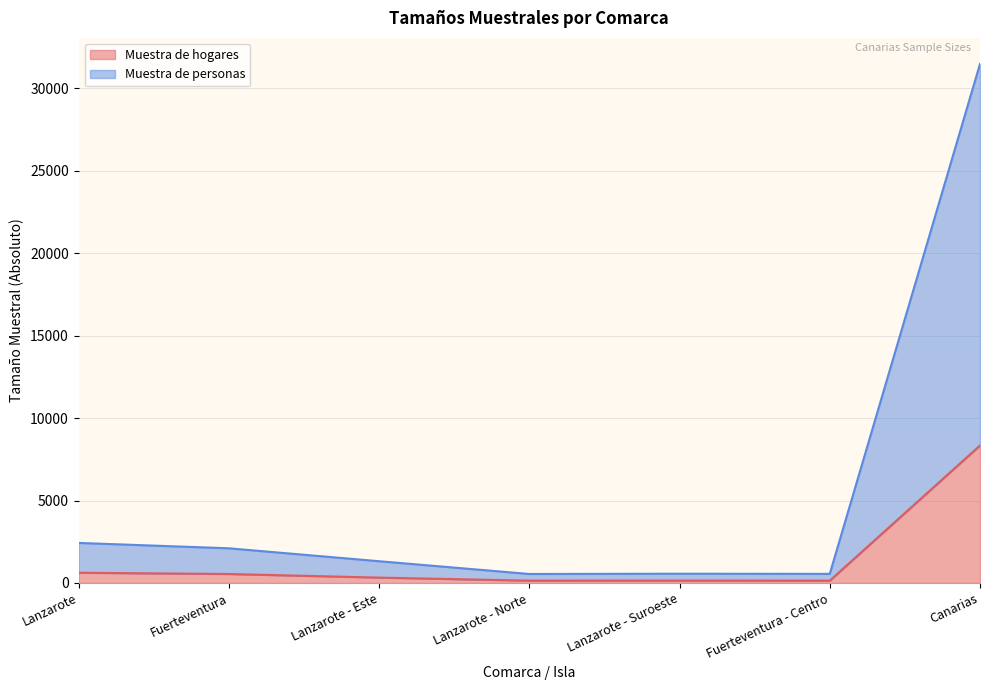

Where is the first local maximum for Muestra de personas?

Lanzarote - Suroeste